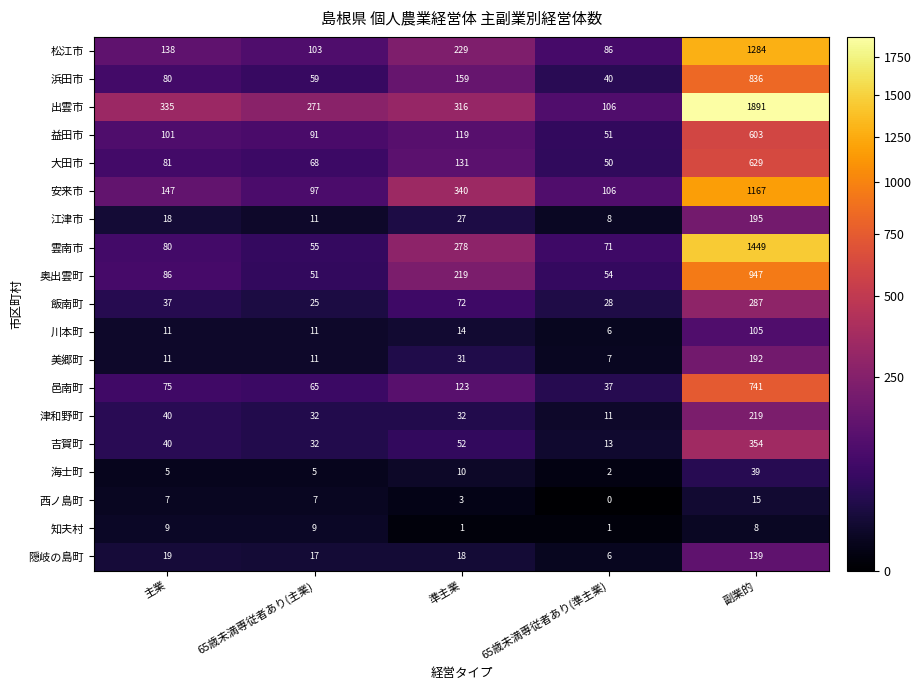

At how many categories does at least one series exceed 1860?

1